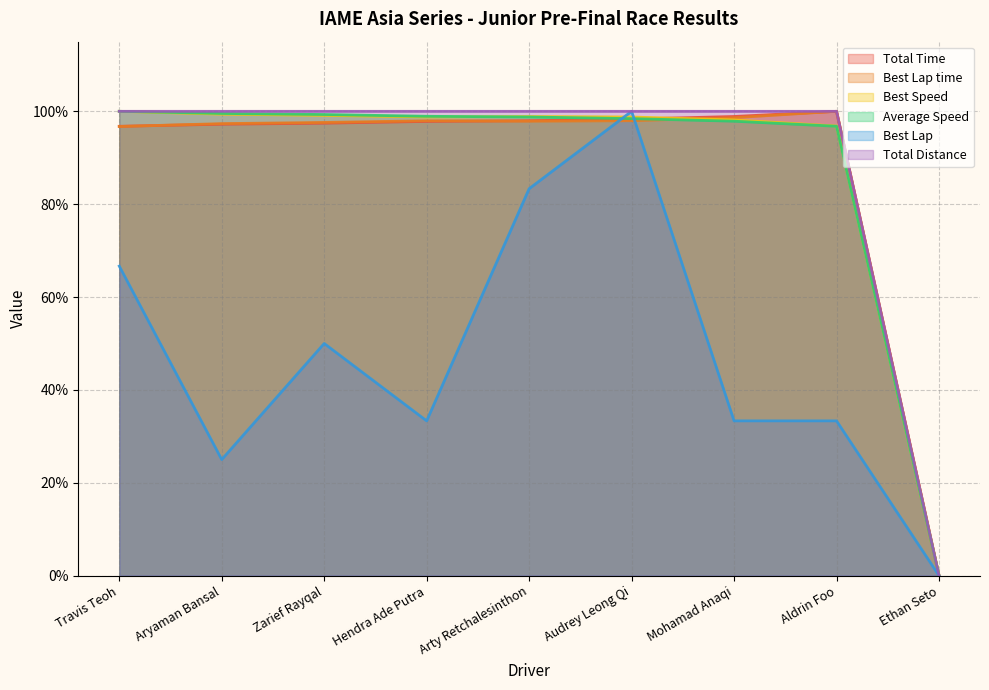

True or false: Total Time and Best Lap cross at least once.

True